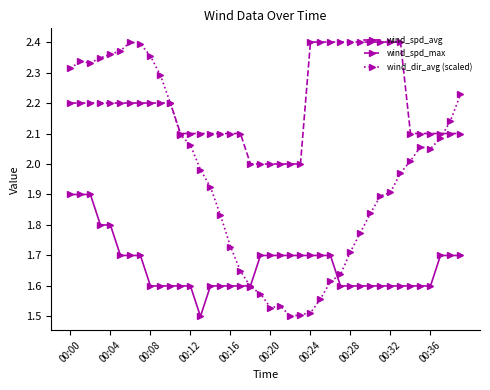

List the series in order of their overall mean, lowest first.

wind_spd_avg, wind_dir_avg (scaled), wind_spd_max